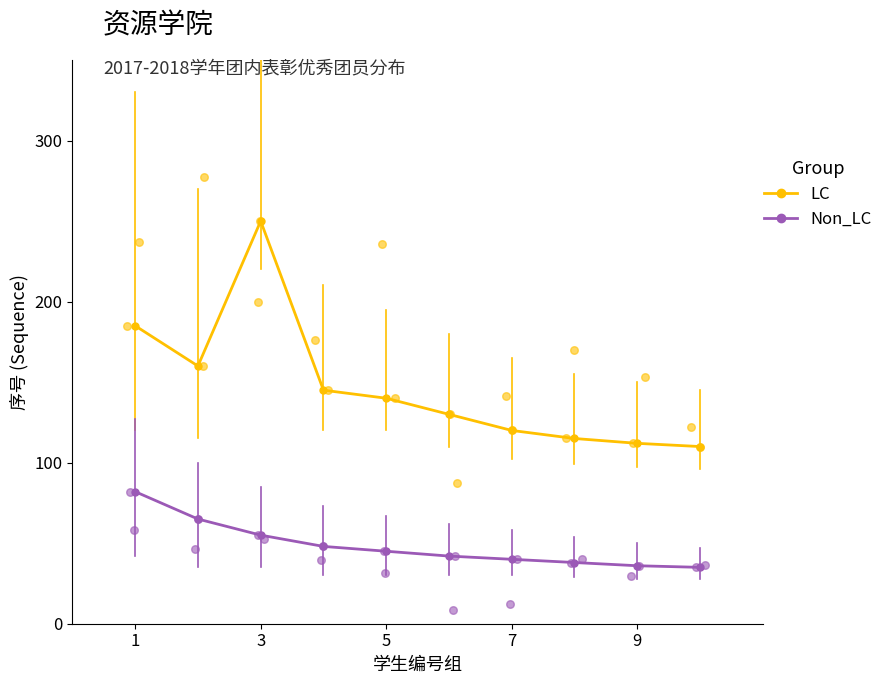

Which series contains the highest Y value?

LC